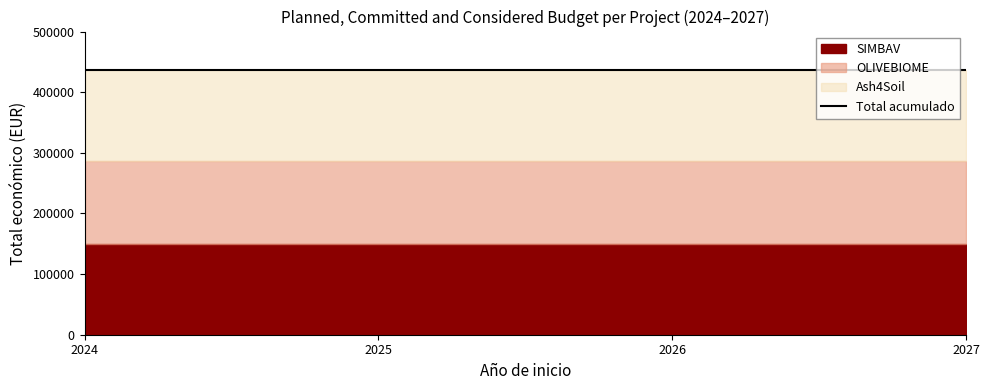

Rank the categories by Total económico value from highest to lowest.

Ash4Soil, SIMBAV, OLIVEBIOME